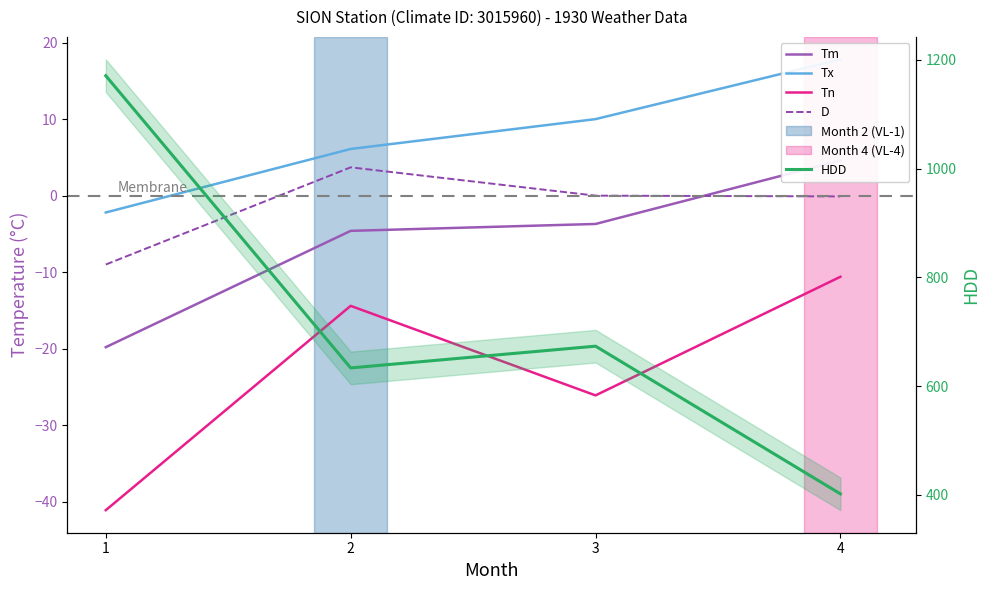

What is the difference between the maximum and minimum values in the HDD series?

769.2